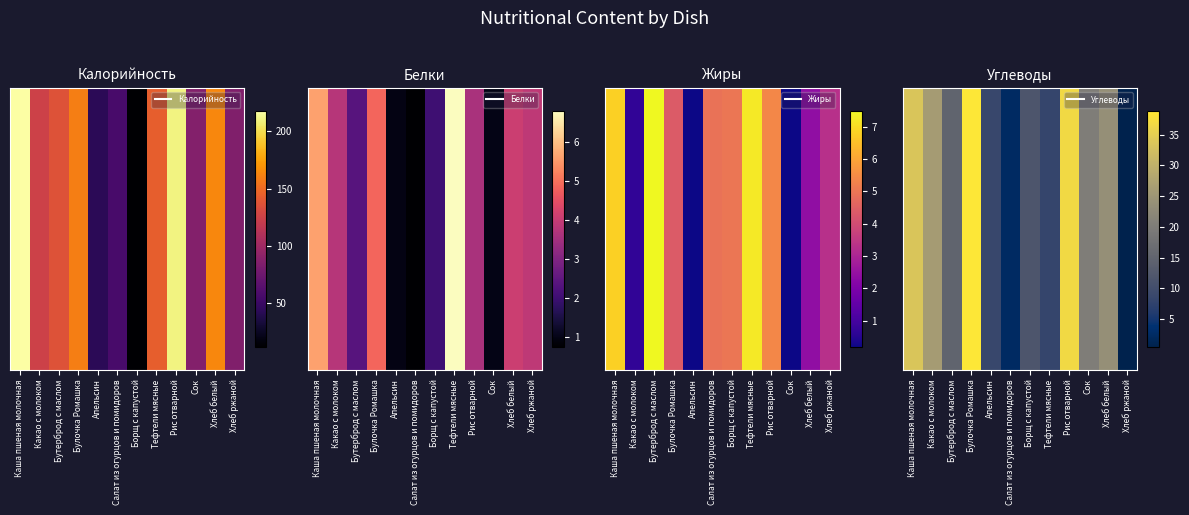

What is the sum of the values at Салат из огурцов и помидоров and Хлеб белый?

25.9